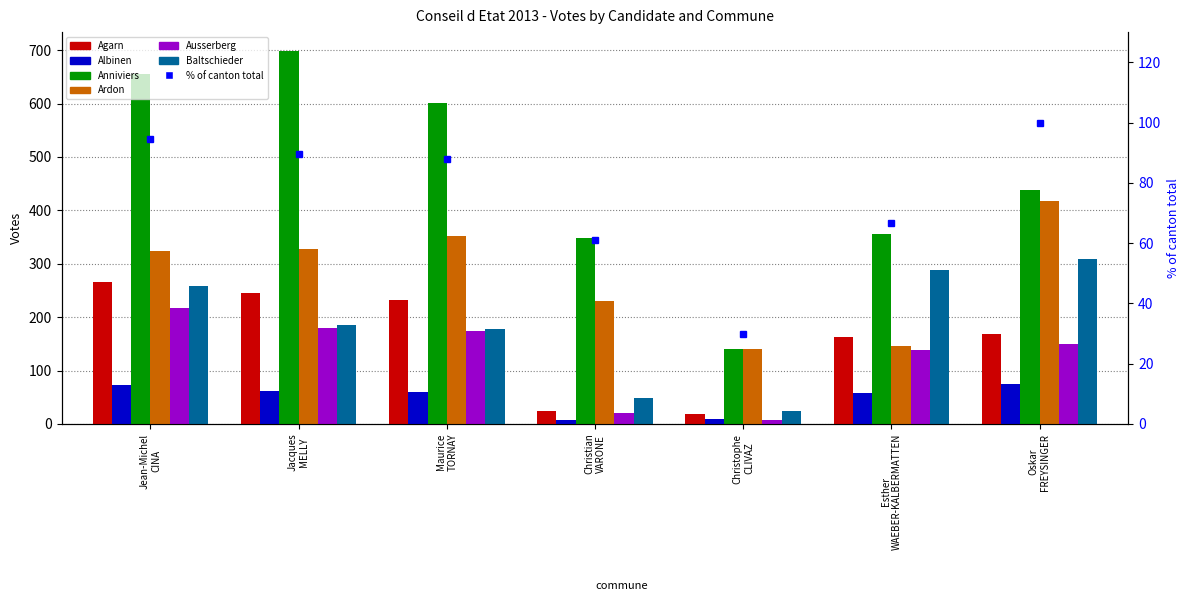

Which series changed the most between Jacques MELLY and Oskar FREYSINGER?

Anniviers